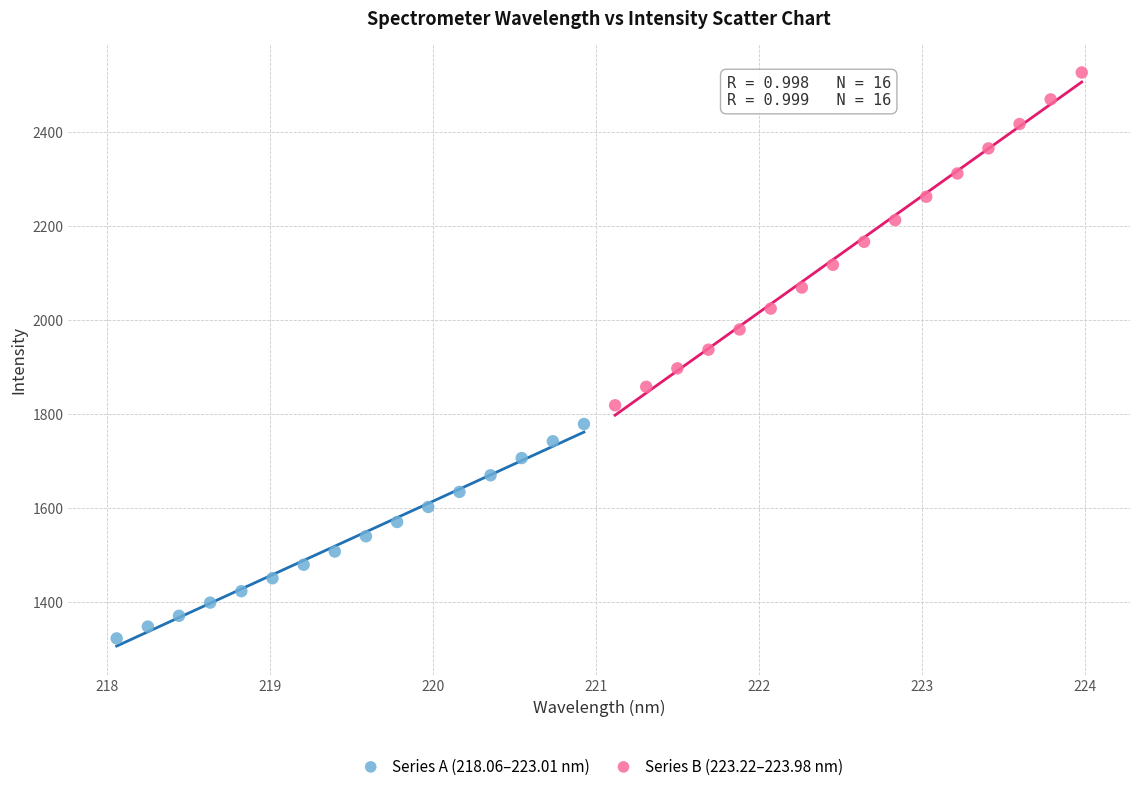

Which series has the largest Y range (max minus min)?

Series B (223.22–223.98 nm)